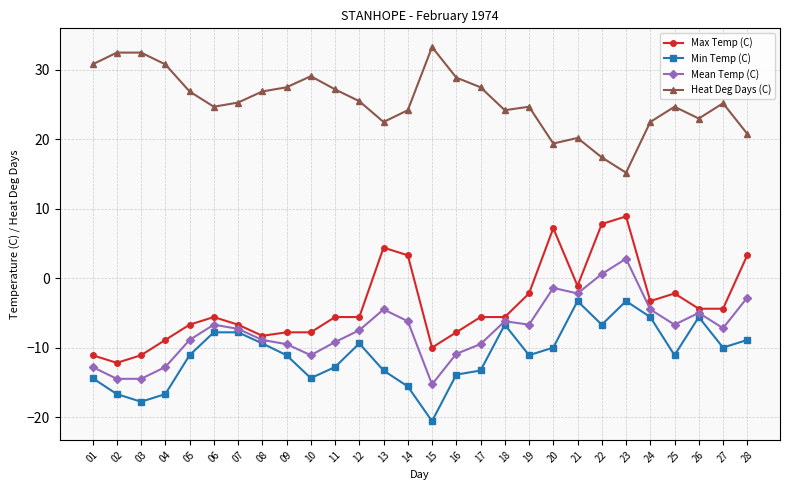

Which label corresponds to the largest value in the chart?

15